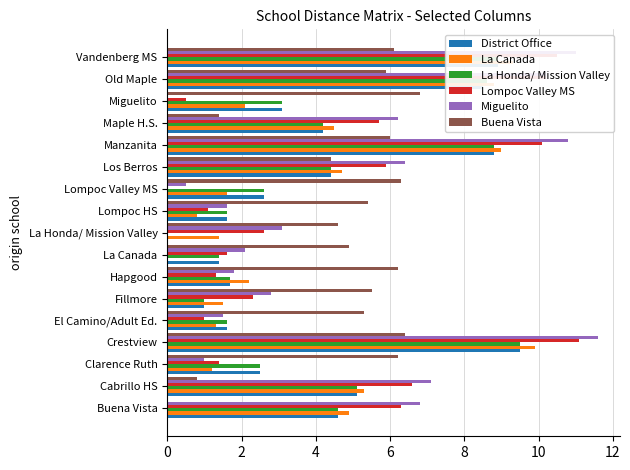

What is the sum of the Miguelito values at La Honda/ Mission Valley and Lompoc Valley MS?

3.6